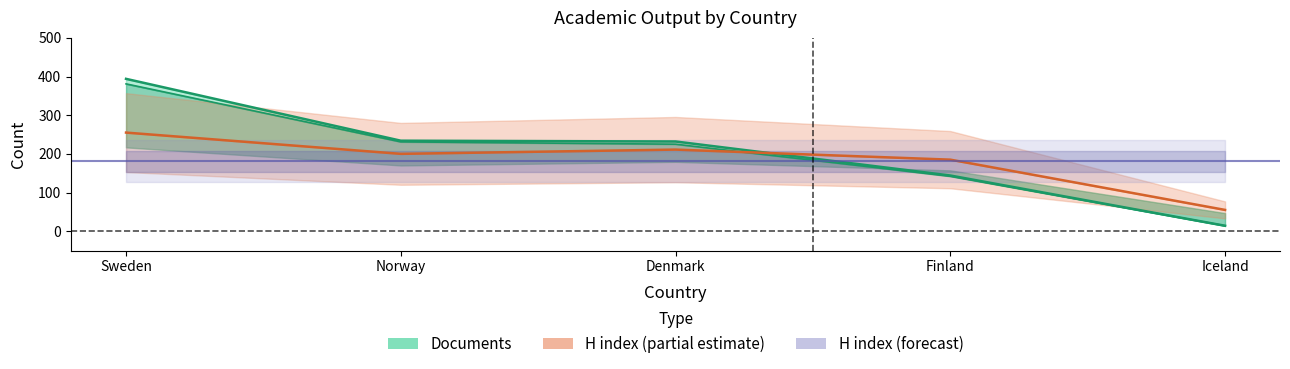

At which category does H index reach its first local valley?

Norway